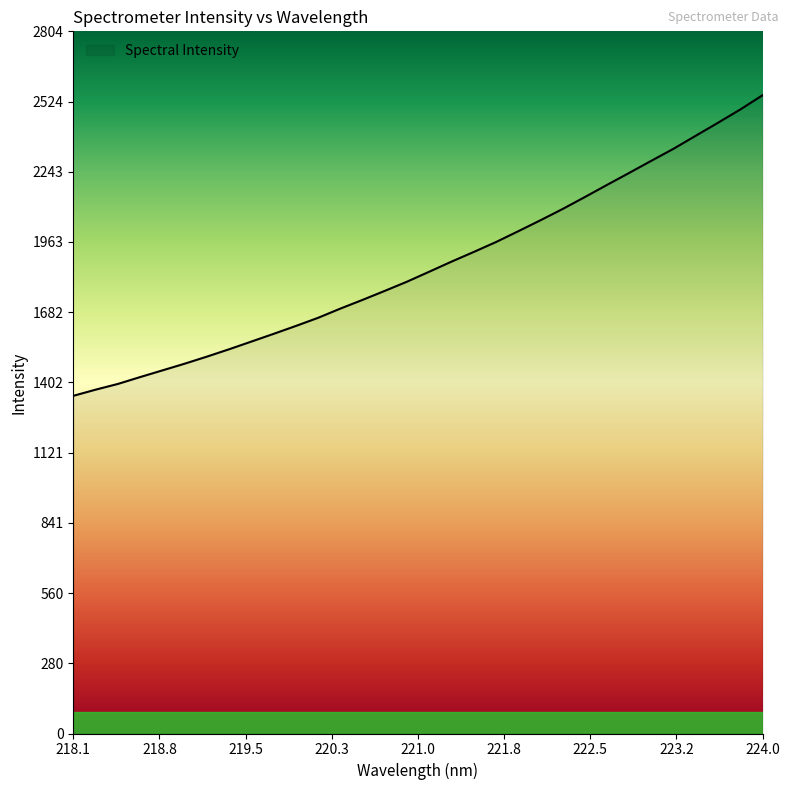

What is the greatest value displayed?

2549.7